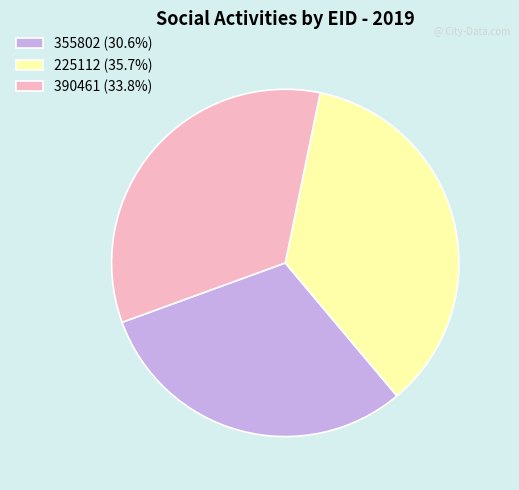

What is the smallest slice in the pie chart?

355802